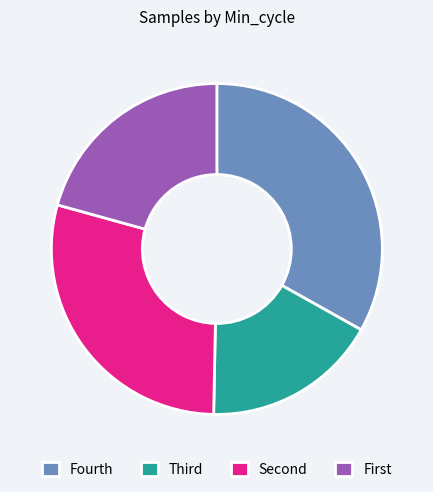

Which slice is the largest?

Fourth